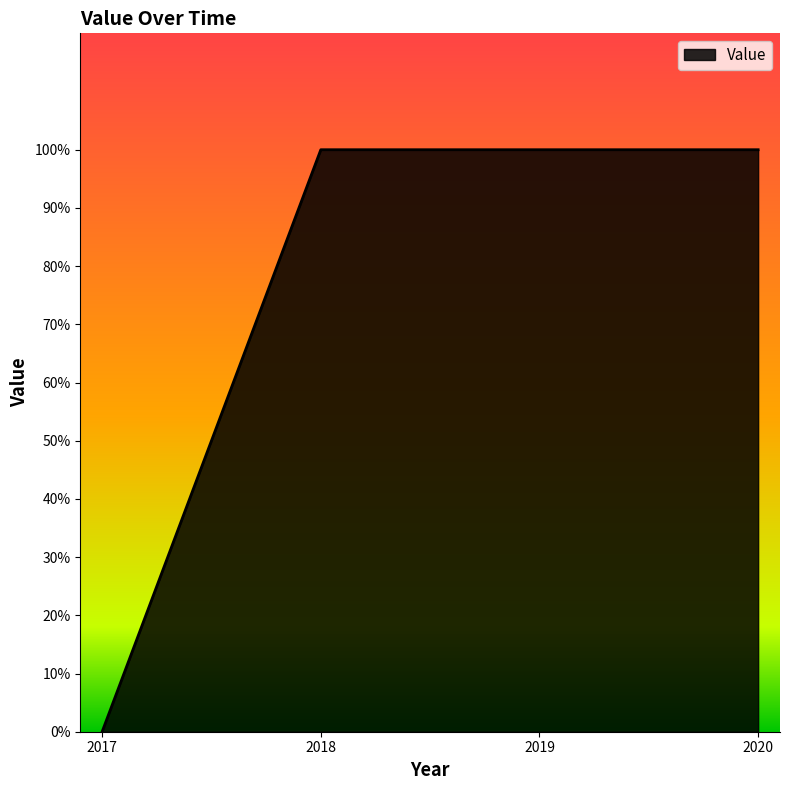

Where is the data nearest to the value 0?

2017